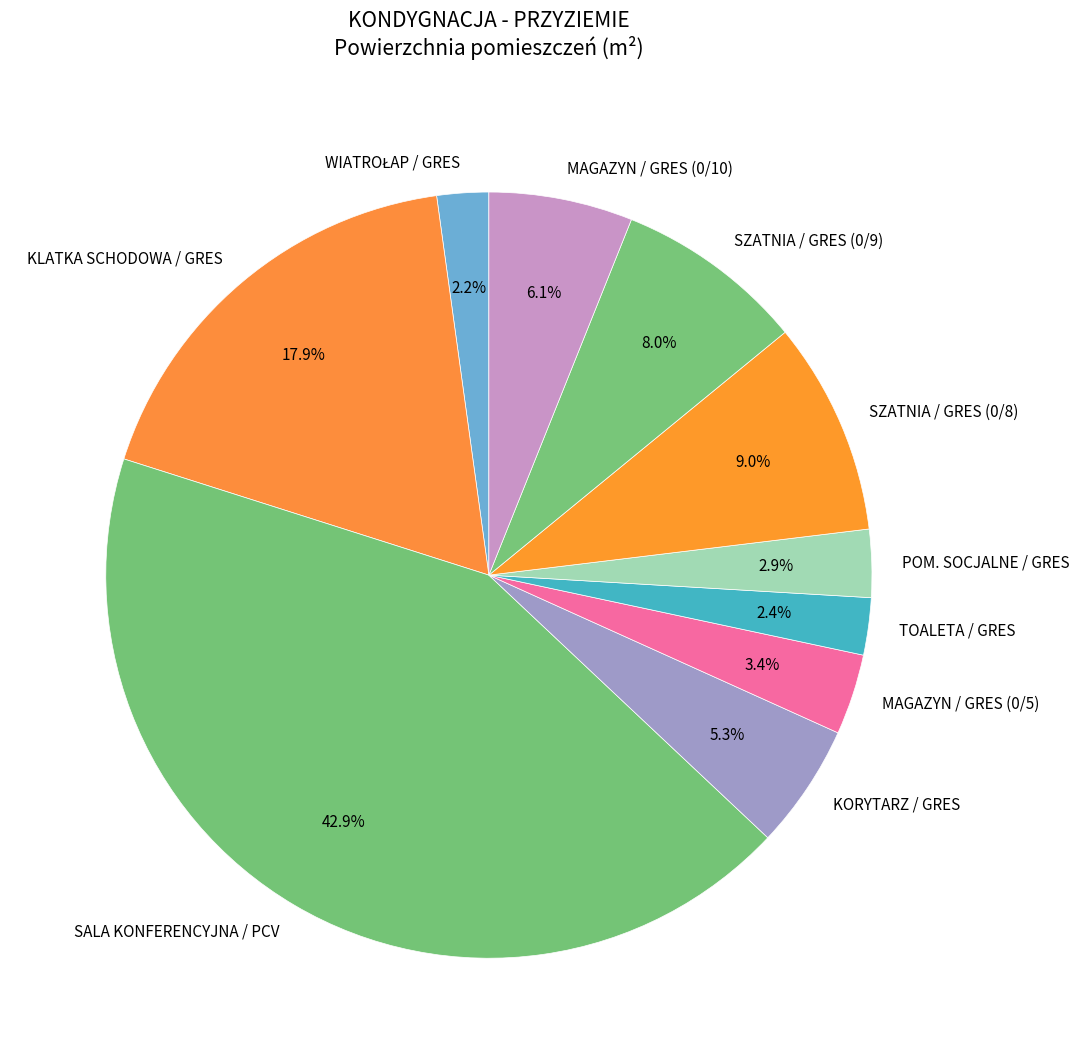

Which slice is the largest?

SALA KONFERENCYJNA / PCV